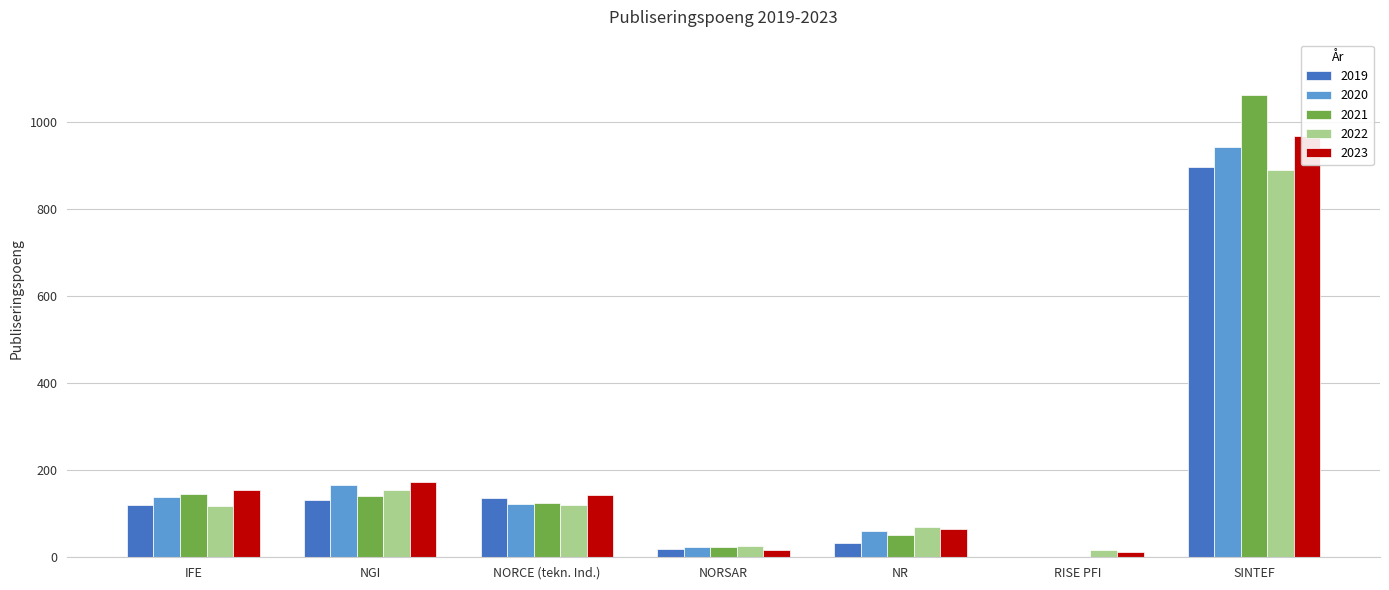

Reading right to left, extract all data points from this chart.

2019: SINTEF=897.4	RISE PFI=0.0	NR=32.6	NORSAR=19.2	NORCE (tekn. Ind.)=135.5	NGI=131.2	IFE=119.9
2020: SINTEF=942.5	RISE PFI=0.0	NR=59.7	NORSAR=22.8	NORCE (tekn. Ind.)=122.5	NGI=166.7	IFE=138.2
2021: SINTEF=1061.9	RISE PFI=0.0	NR=50.4	NORSAR=22.8	NORCE (tekn. Ind.)=123.6	NGI=139.7	IFE=144.3
2022: SINTEF=889.2	RISE PFI=16.4	NR=69.7	NORSAR=24.8	NORCE (tekn. Ind.)=121.2	NGI=153.9	IFE=117.2
2023: SINTEF=968.1	RISE PFI=12.5	NR=65.0	NORSAR=16.7	NORCE (tekn. Ind.)=143.0	NGI=172.9	IFE=154.4